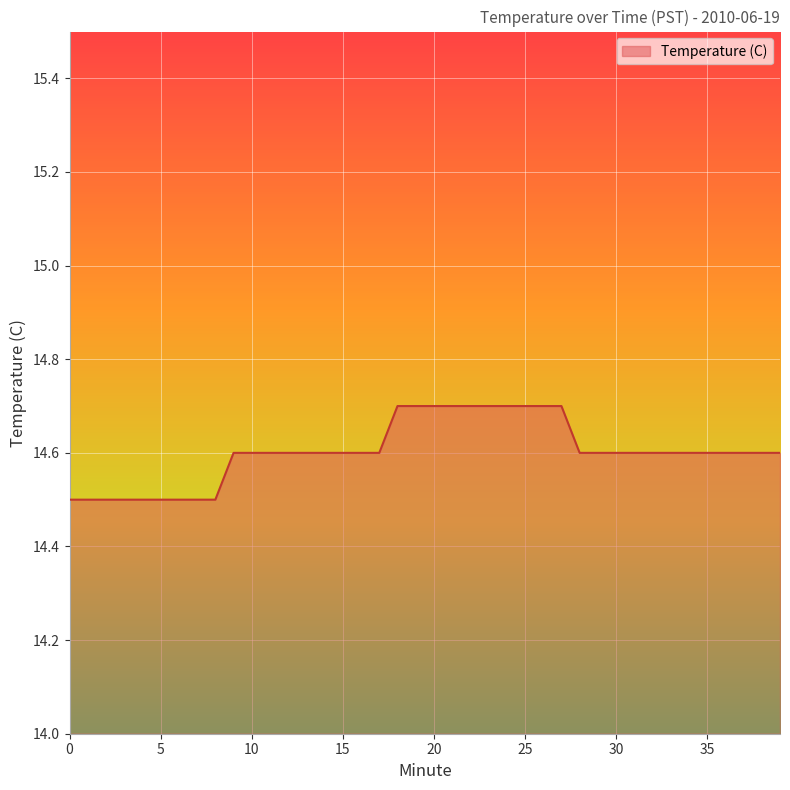

What is the average value?

14.6